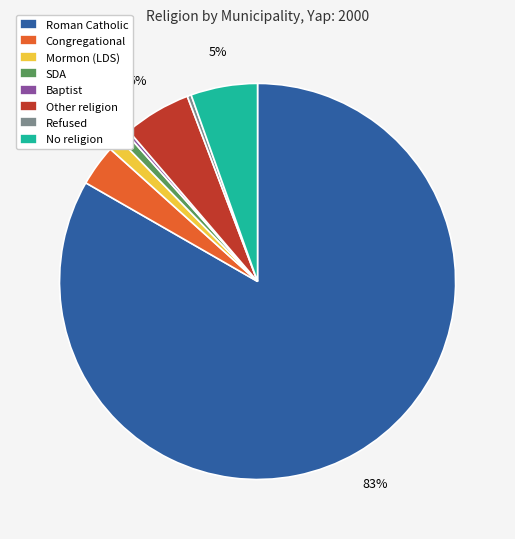

Which slice represents more than half of the pie?

Roman Catholic